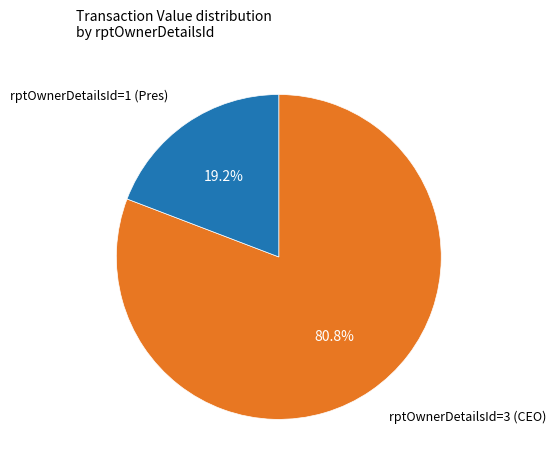

Is there any slice that represents more than half of the pie?

Yes